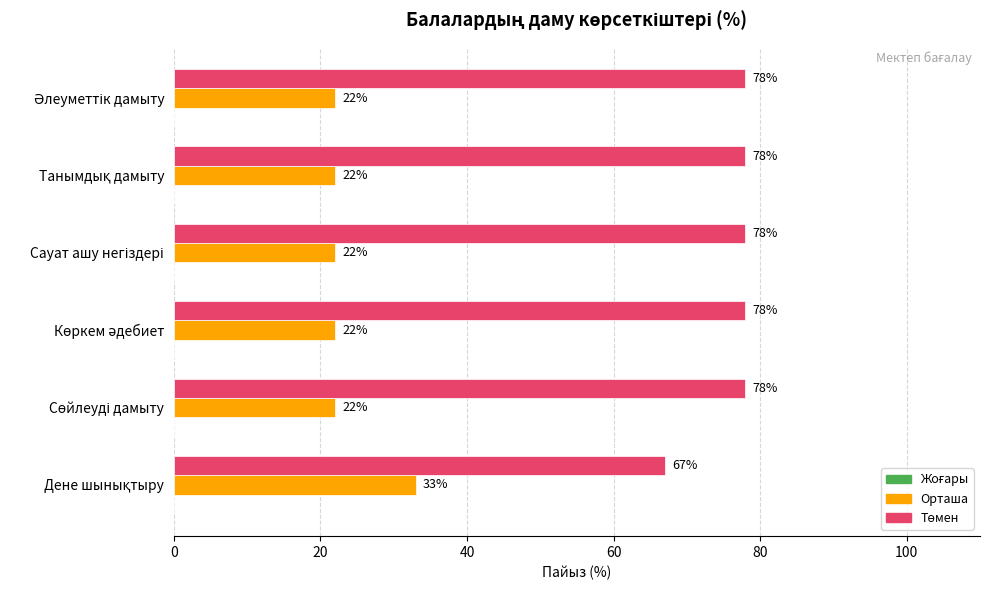

What is the highest value of the Орташа series?

33